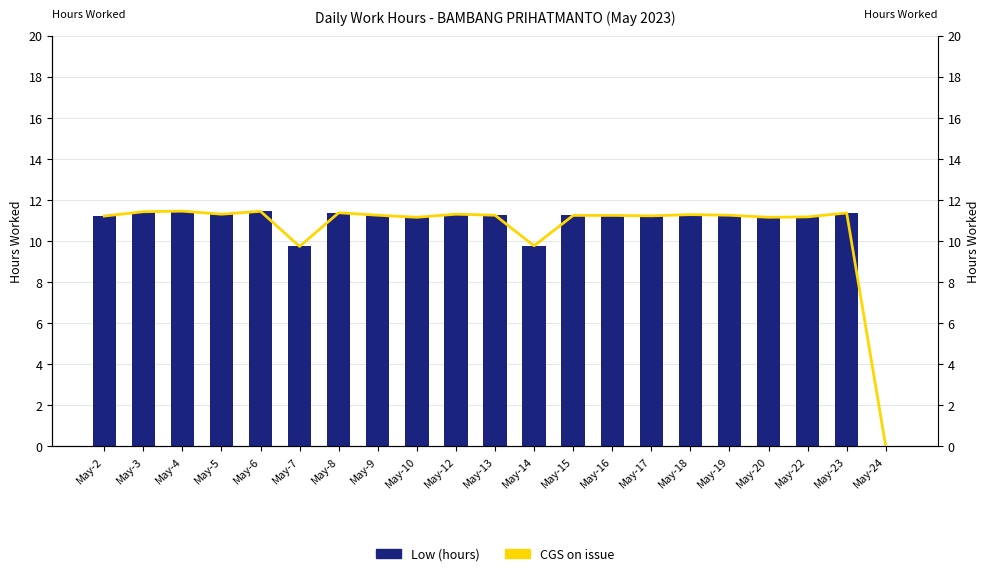

Reading left to right, list all the values displayed in this chart.

Low (hours): May-2=11.2	May-3=11.4	May-4=11.5	May-5=11.3	May-6=11.4	May-7=9.7	May-8=11.4	May-9=11.3	May-10=11.2	May-12=11.3	May-13=11.3	May-14=9.8	May-15=11.2	May-16=11.2	May-17=11.2	May-18=11.3	May-19=11.3	May-20=11.2	May-22=11.2	May-23=11.4	May-24=0.0
CGS on issue: May-2=11.2	May-3=11.4	May-4=11.5	May-5=11.3	May-6=11.4	May-7=9.7	May-8=11.4	May-9=11.3	May-10=11.2	May-12=11.3	May-13=11.3	May-14=9.8	May-15=11.2	May-16=11.2	May-17=11.2	May-18=11.3	May-19=11.3	May-20=11.2	May-22=11.2	May-23=11.4	May-24=0.0